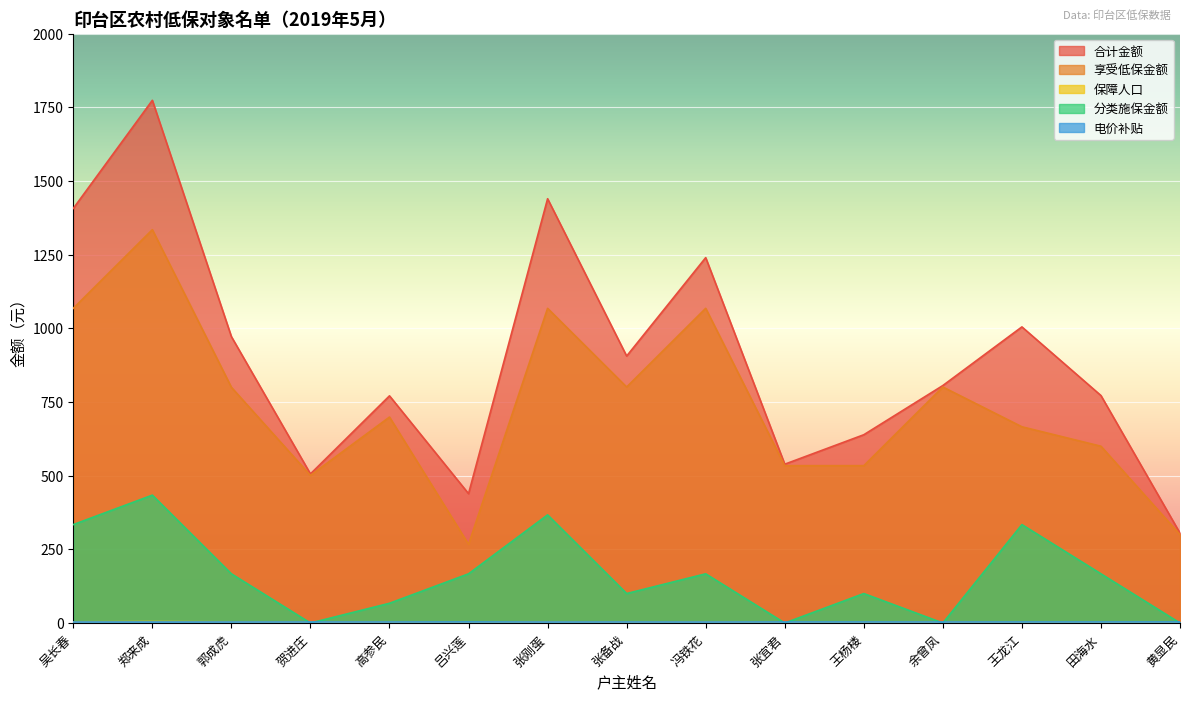

What is the sum of the 分类施保金额 values at 冯铁花 and 郑来成?

601